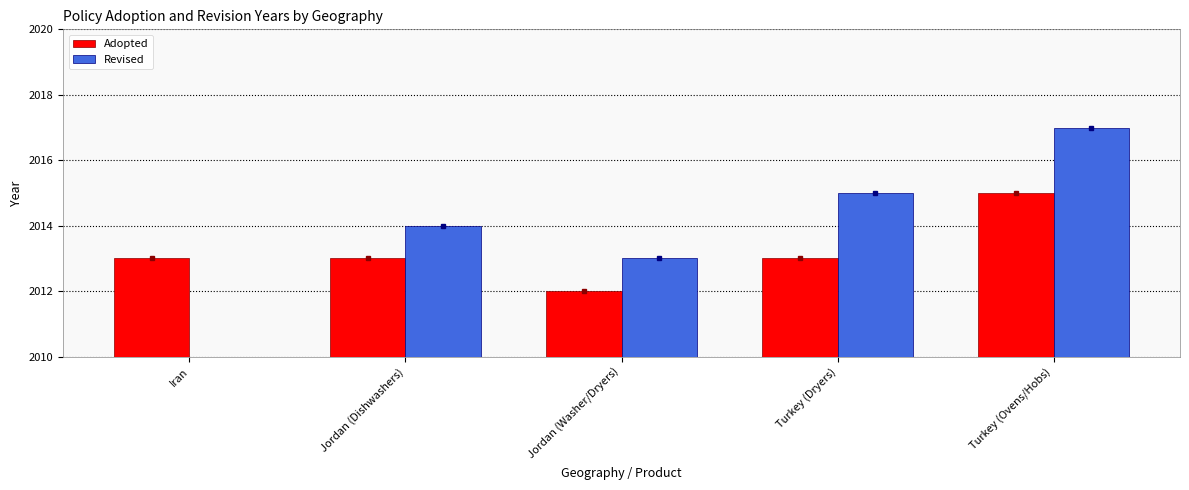

Which category has the lowest value in the Adopted series?

Jordan (Washer/Dryers)